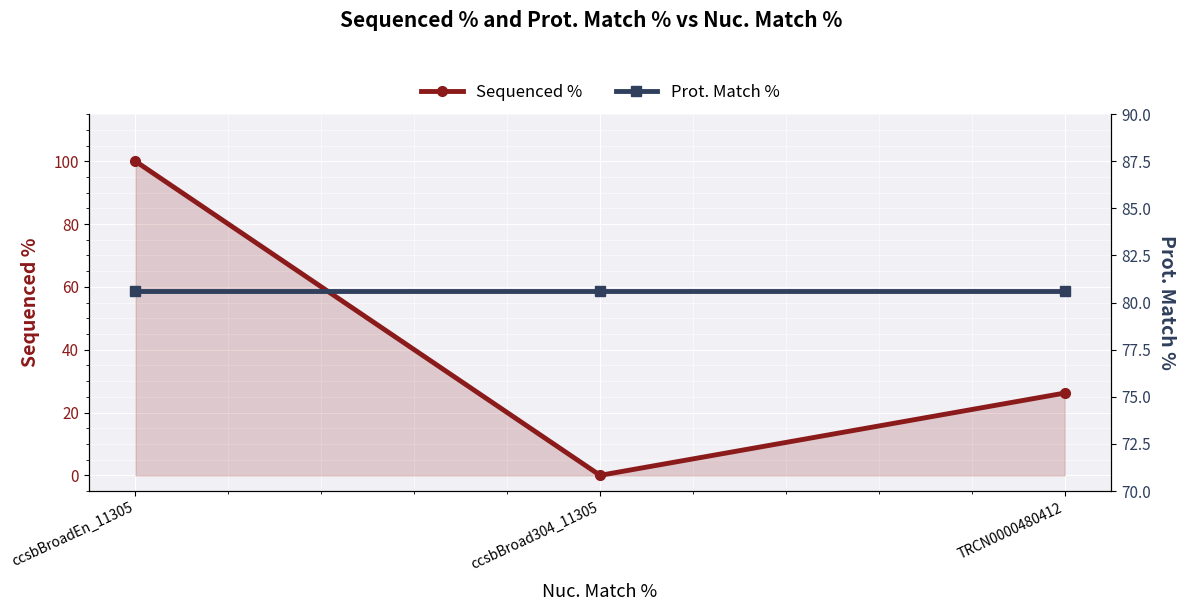

What is the sum of the Prot. Match % values at ccsbBroadEn_11305 and ccsbBroad304_11305?

161.2